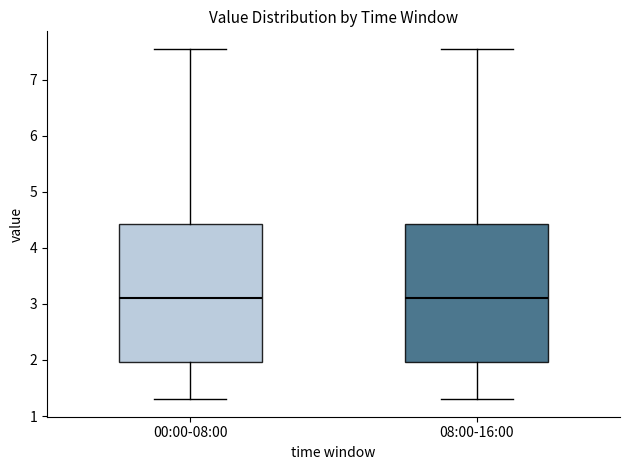

Reading left to right, transcribe this box plot: for each box, give where its median line is, the range the box spans, and where its two whiskers end, as read against the y-axis. The values are not printed on the chart, so give them approximately, as read against the axis.

00:00-08:00: median 3.1, box 2.0 to 4.4, whiskers 1.3 to 7.6
08:00-16:00: median 3.1, box 2.0 to 4.4, whiskers 1.3 to 7.6